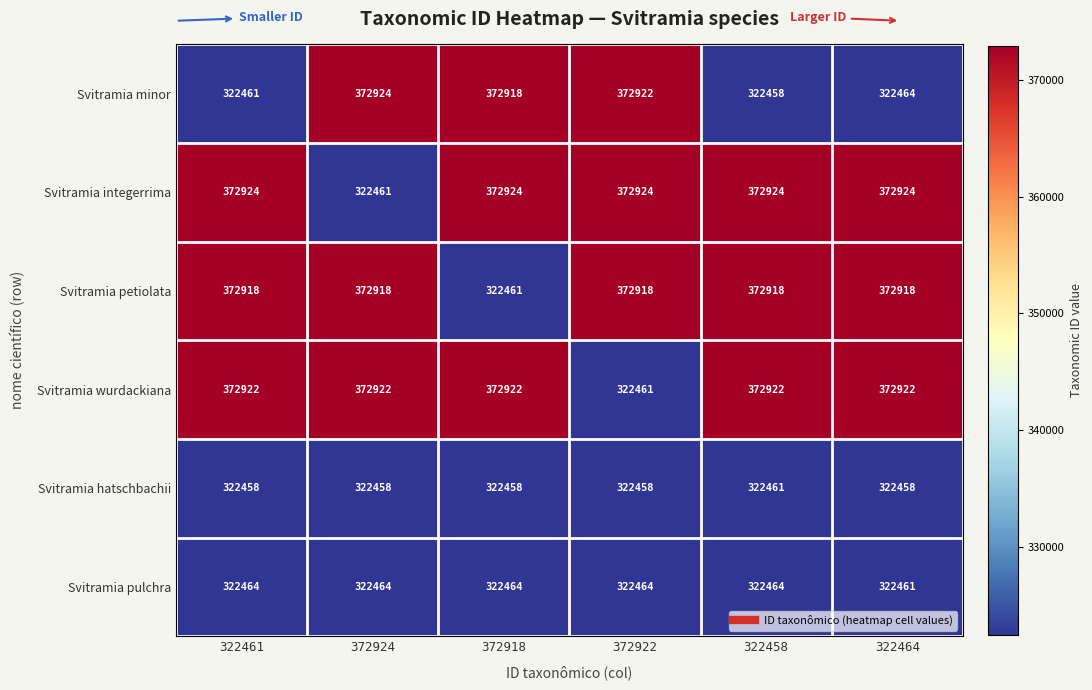

At how many categories does at least one series exceed 332436?

6